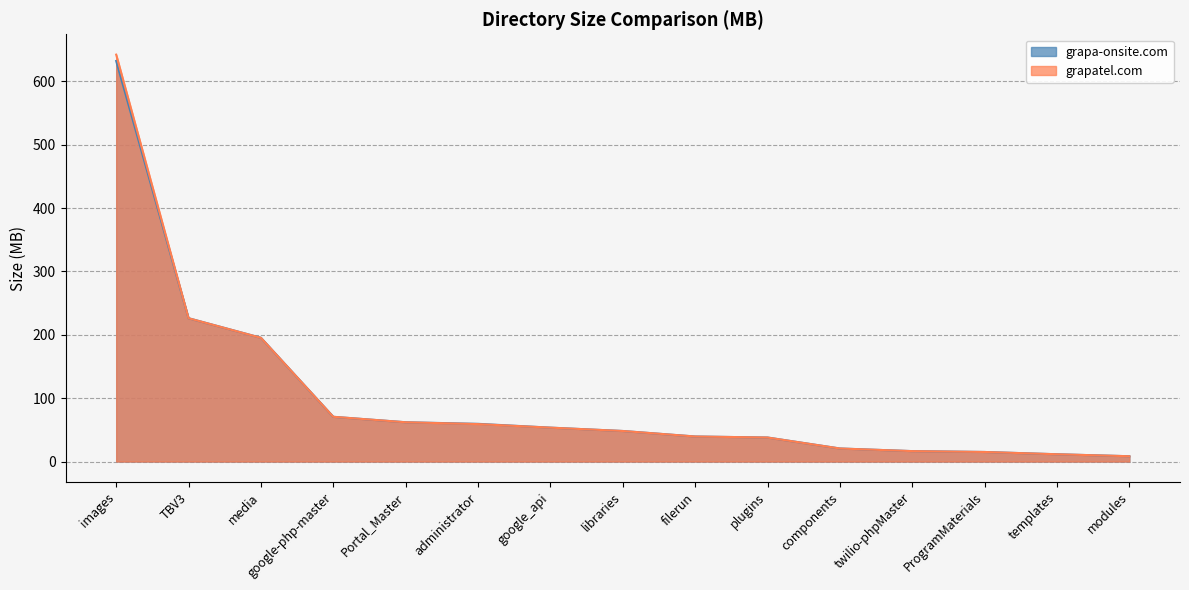

Which series changed the most between libraries and ProgramMaterials?

grapa-onsite.com